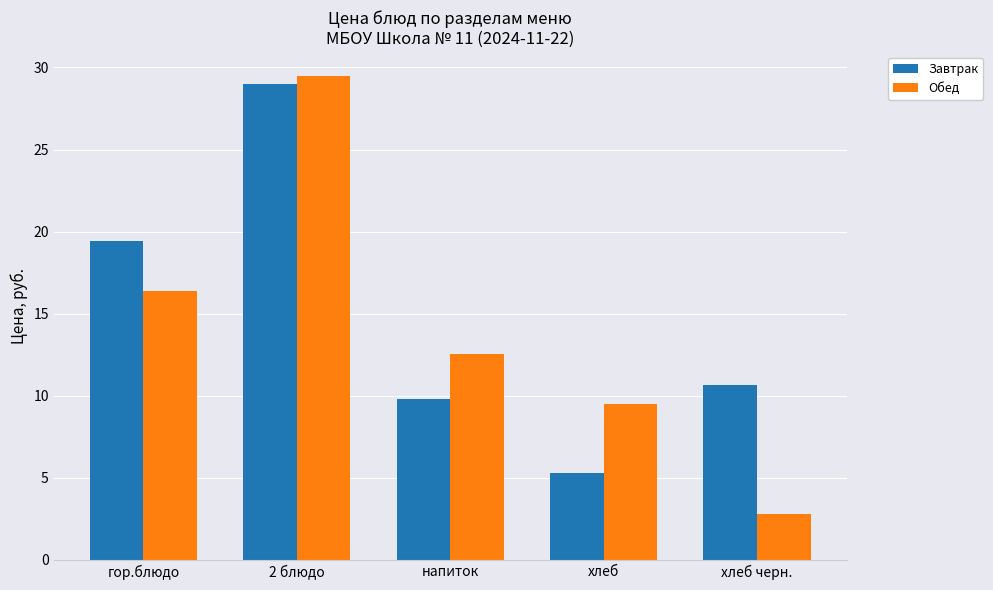

What is the difference between the Завтрак values at 2 блюдо and напиток?

19.2